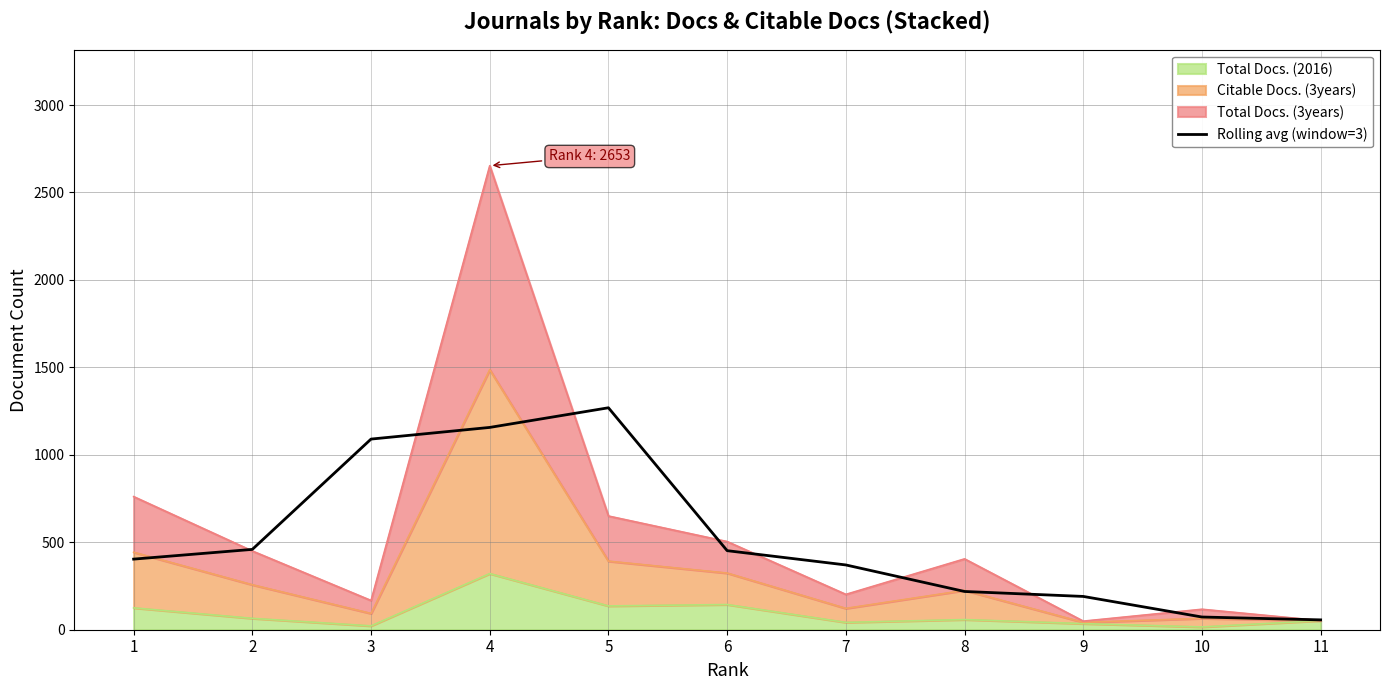

Reading left to right, extract all data points from this chart.

403.7	459.3	1090.0	1156.7	1269.0	452.0	370.3	218.7	190.3	72.7	56.3